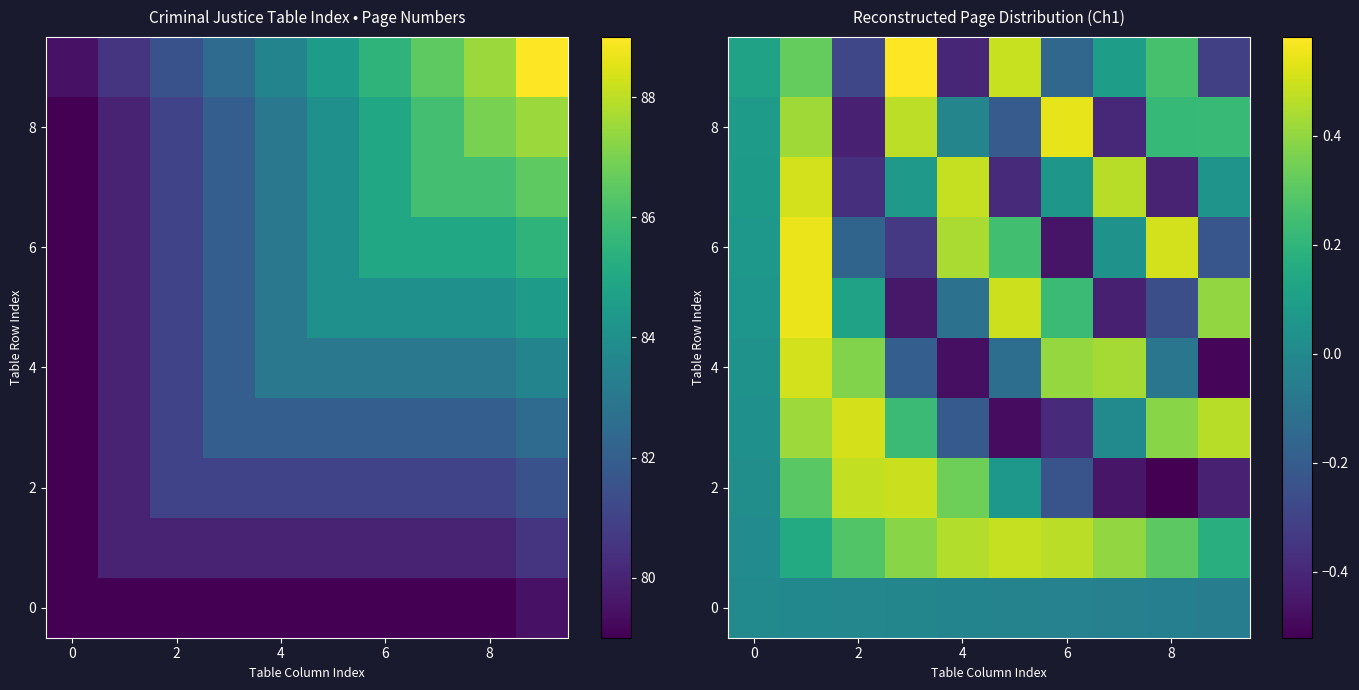

Which has a higher value, 2 or 9?

2